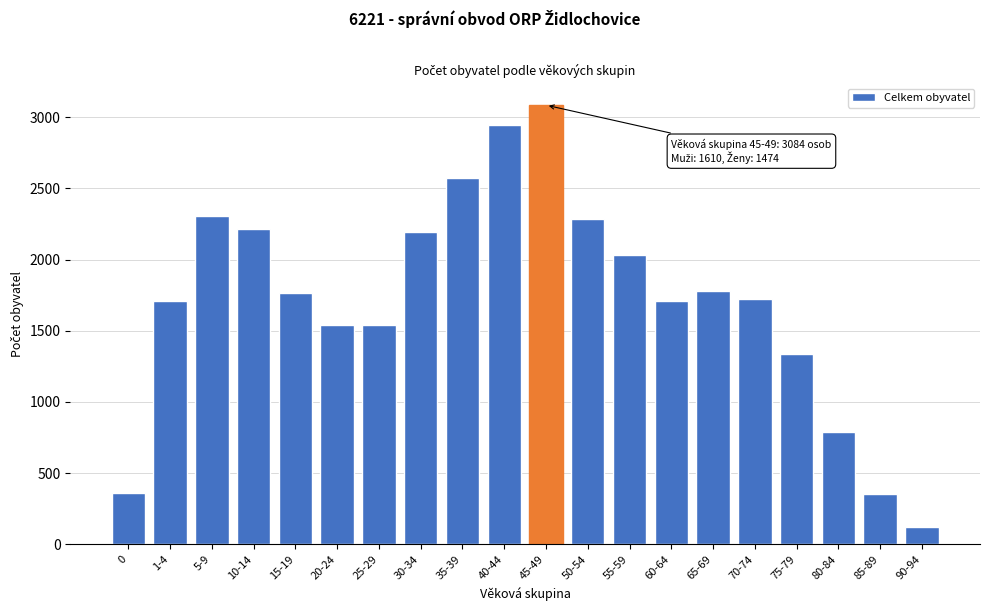

What is the change in value from 5-9 to 55-59?

-273